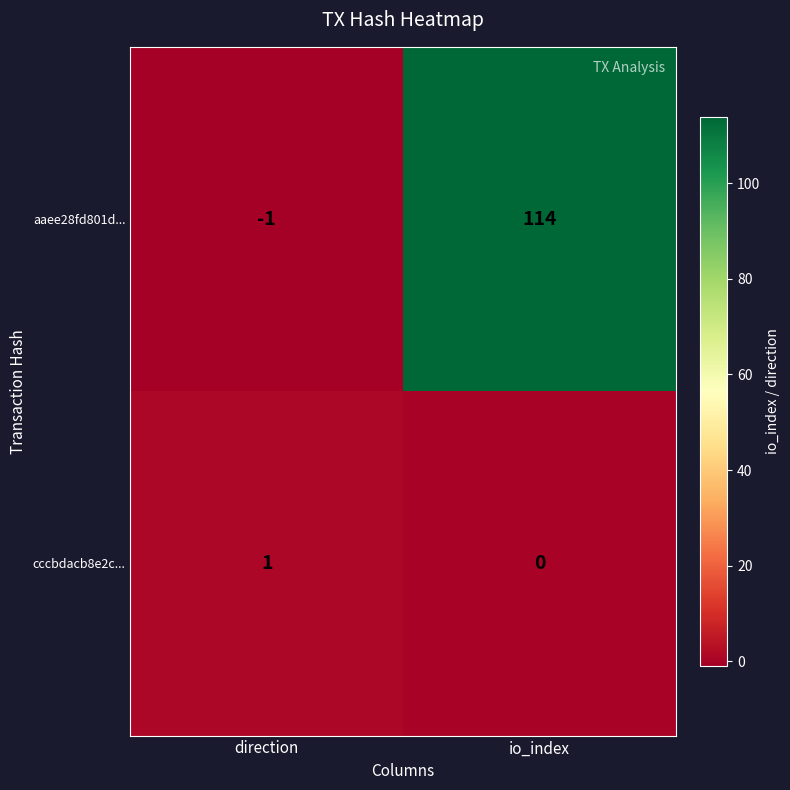

What is the difference between the maximum and minimum values in the aaee28fd801d... series?

115